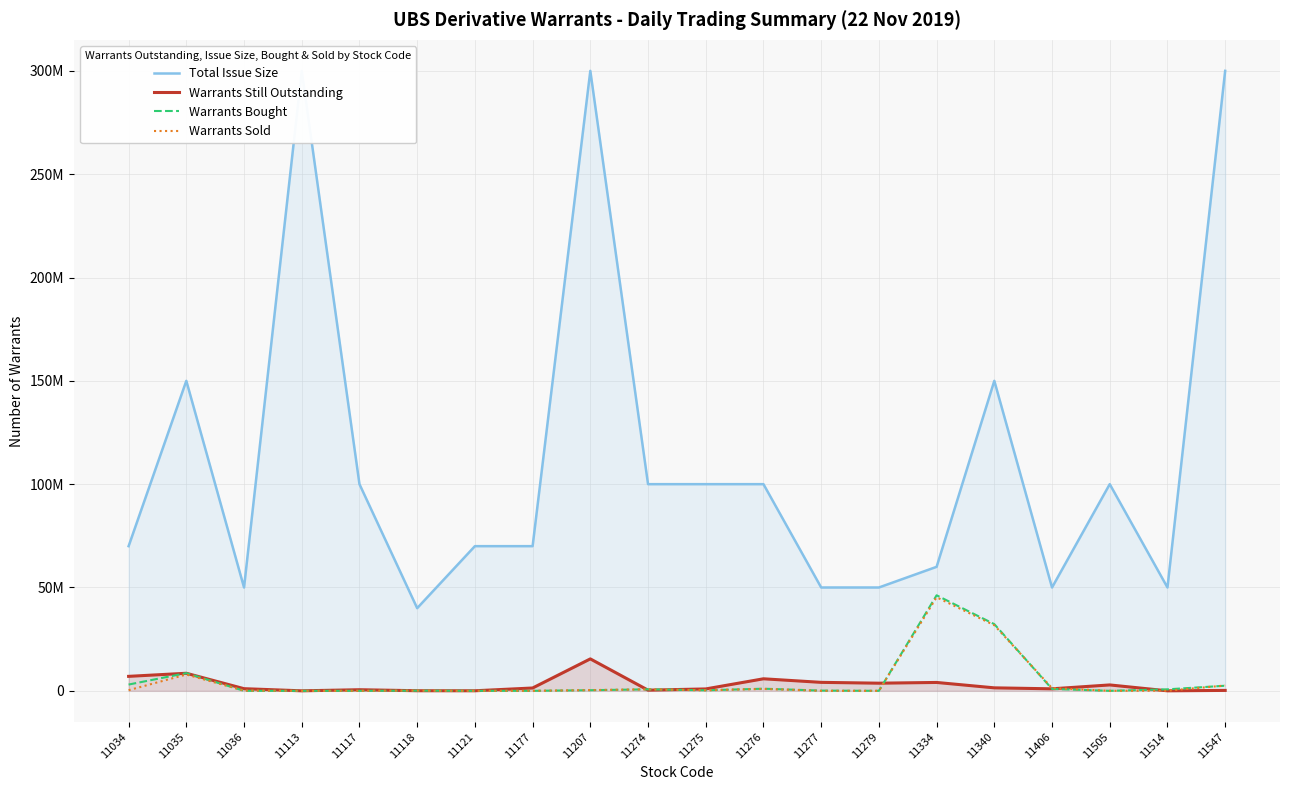

True or false: Warrants Still Outstanding has a value of 5820000 at 11276.

True